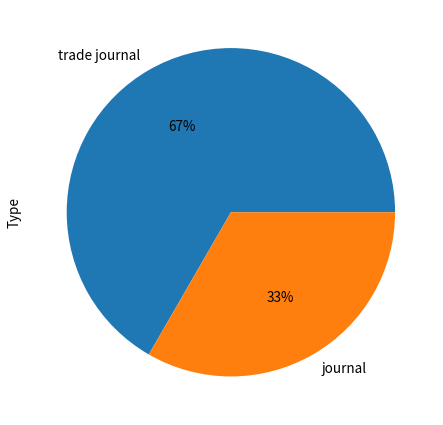

The journal slice represents 47% of the pie. True or false?

False